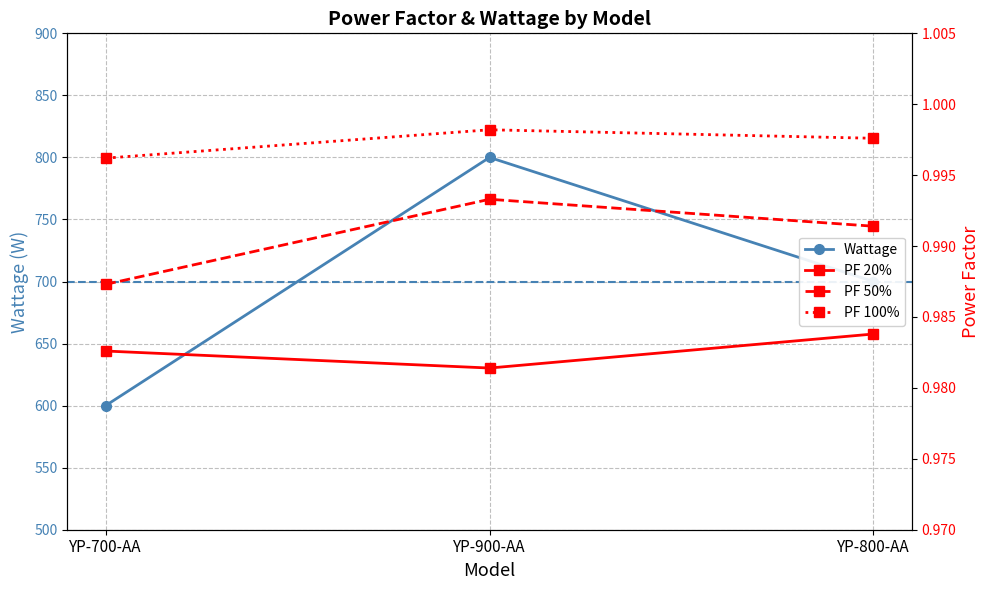

What is the minimum value shown in the chart?

1.0